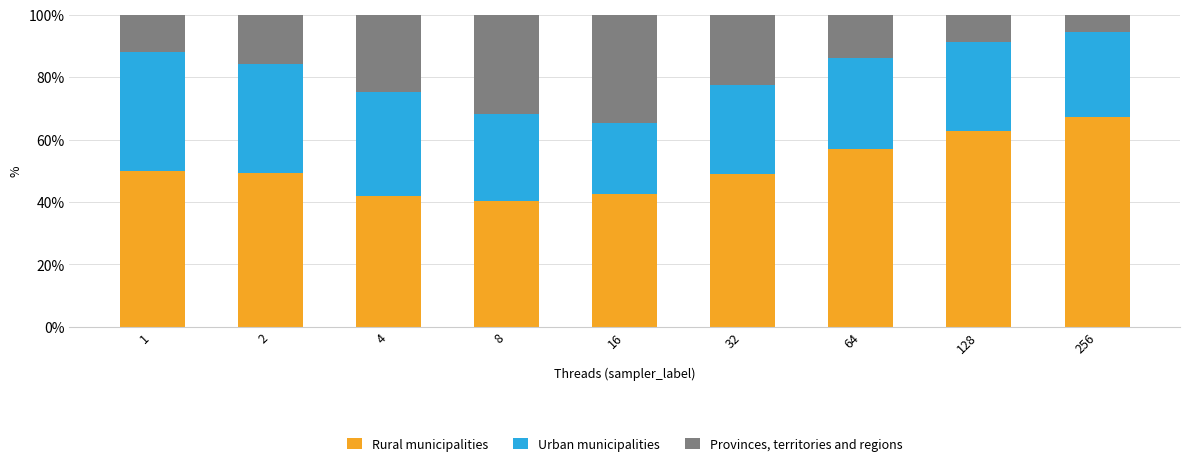

What is the total value across all series at 32?

100.0